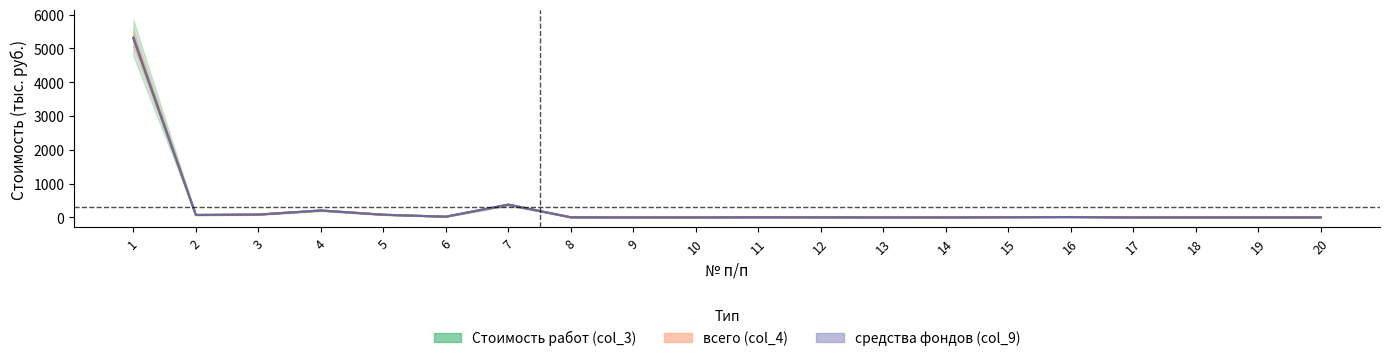

Rank the series by their maximum value, from highest to lowest.

Стоимость работ (col_3), всего (col_4), средства фондов (col_9)